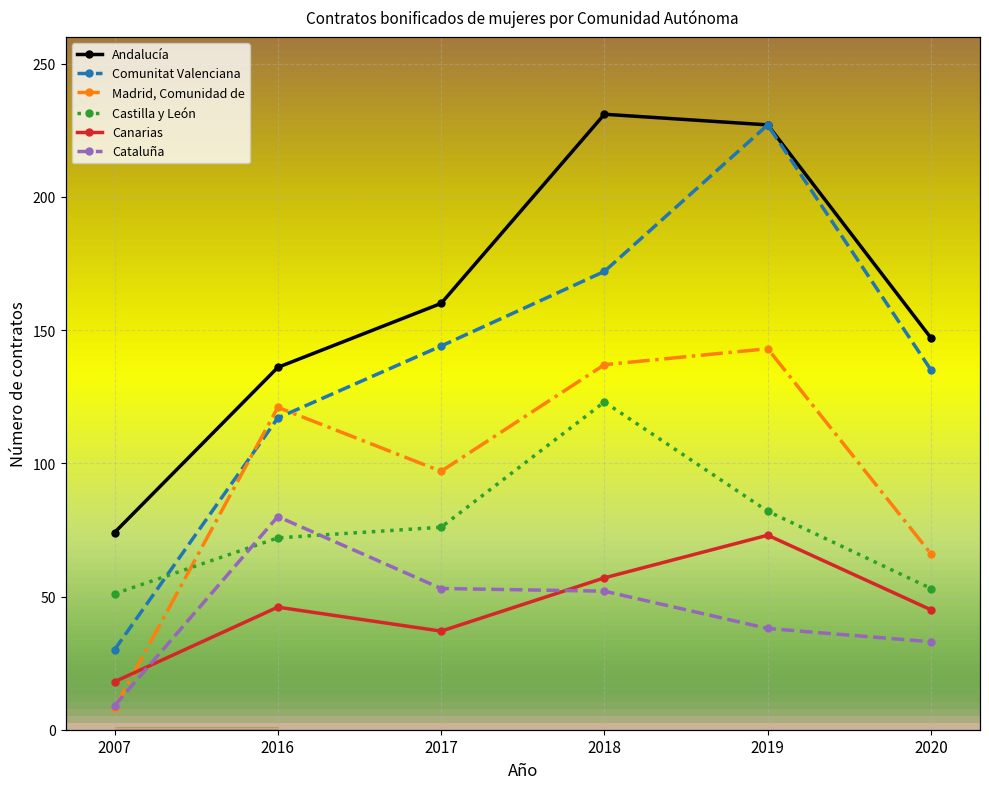

What are all the series names shown in the legend?

Andalucía, Comunitat Valenciana, Madrid, Comunidad de, Castilla y León, Canarias, Cataluña